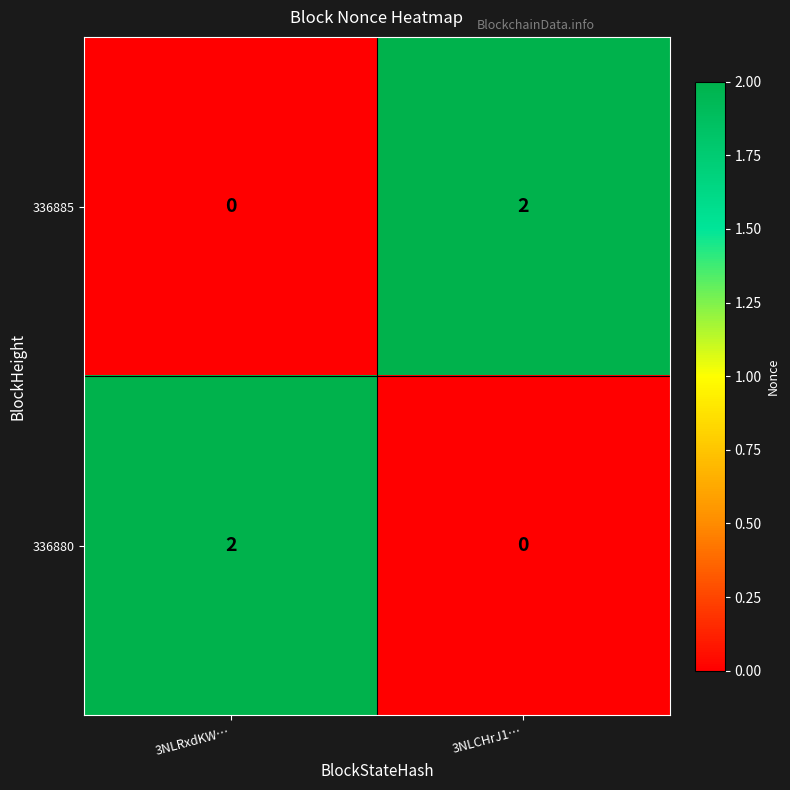

At which label does 336885 reach its peak?

3NLCHrJ1…